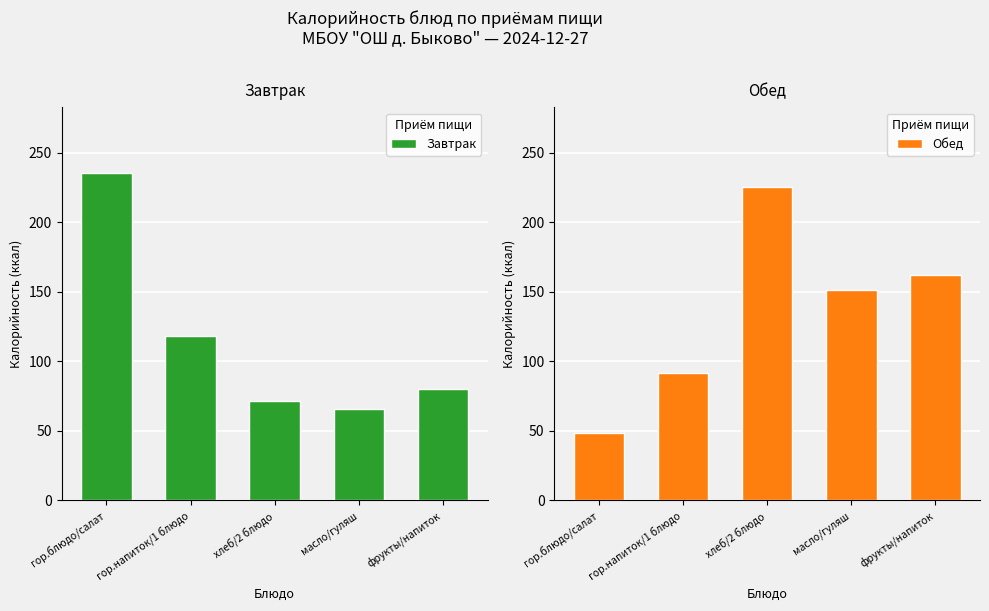

Count the number of categories in the chart.

5